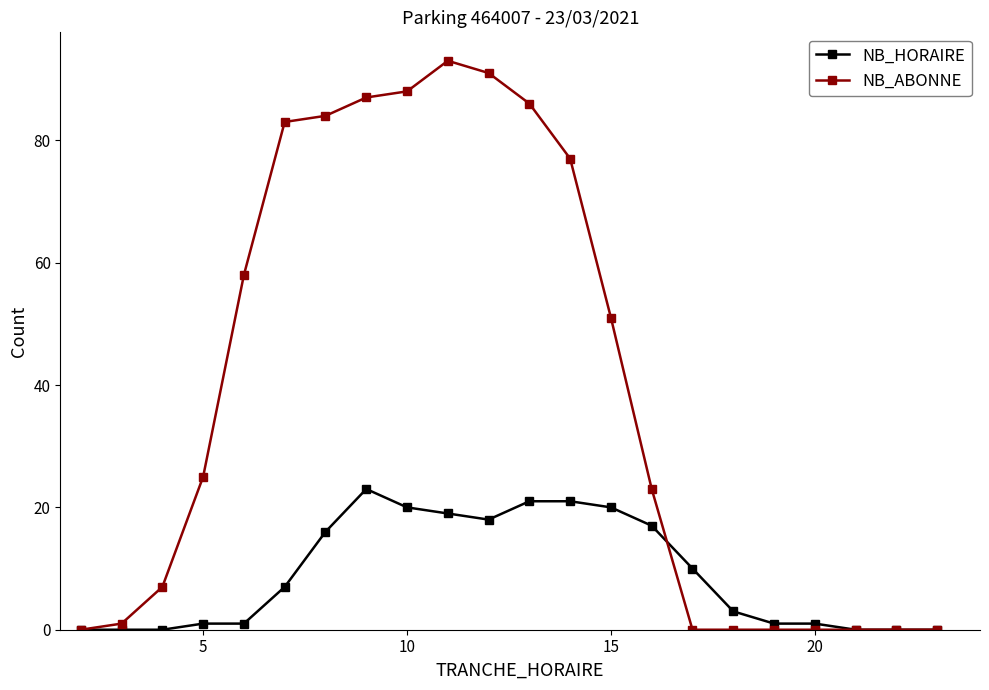

What is the maximum value for NB_ABONNE?

93